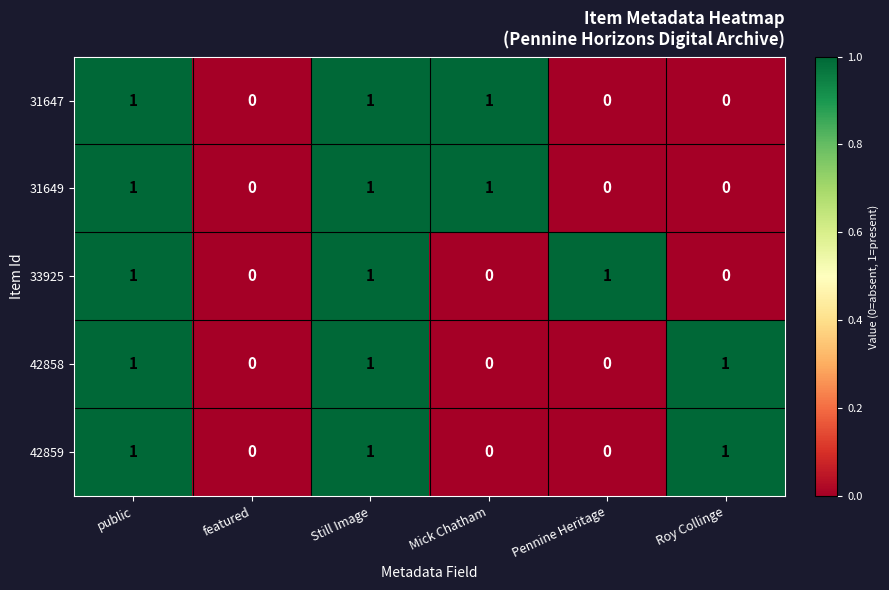

Reading left to right, list all the values displayed in this chart.

31647: public=1	featured=0	Still Image=1	Mick Chatham=1	Pennine Heritage=0	Roy Collinge=0
31649: public=1	featured=0	Still Image=1	Mick Chatham=1	Pennine Heritage=0	Roy Collinge=0
33925: public=1	featured=0	Still Image=1	Mick Chatham=0	Pennine Heritage=1	Roy Collinge=0
42858: public=1	featured=0	Still Image=1	Mick Chatham=0	Pennine Heritage=0	Roy Collinge=1
42859: public=1	featured=0	Still Image=1	Mick Chatham=0	Pennine Heritage=0	Roy Collinge=1